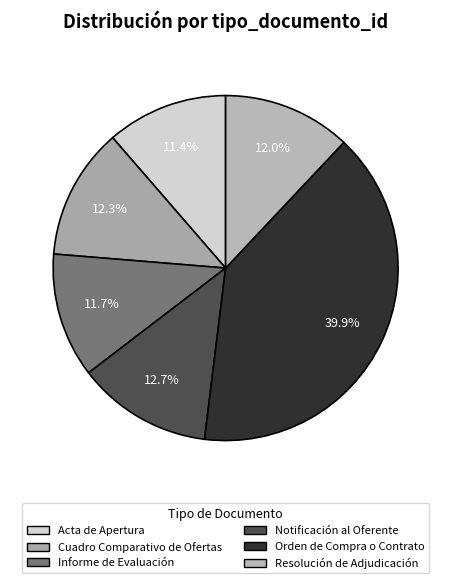

What percentage is the Acta de Apertura slice, to the nearest percent?

11%